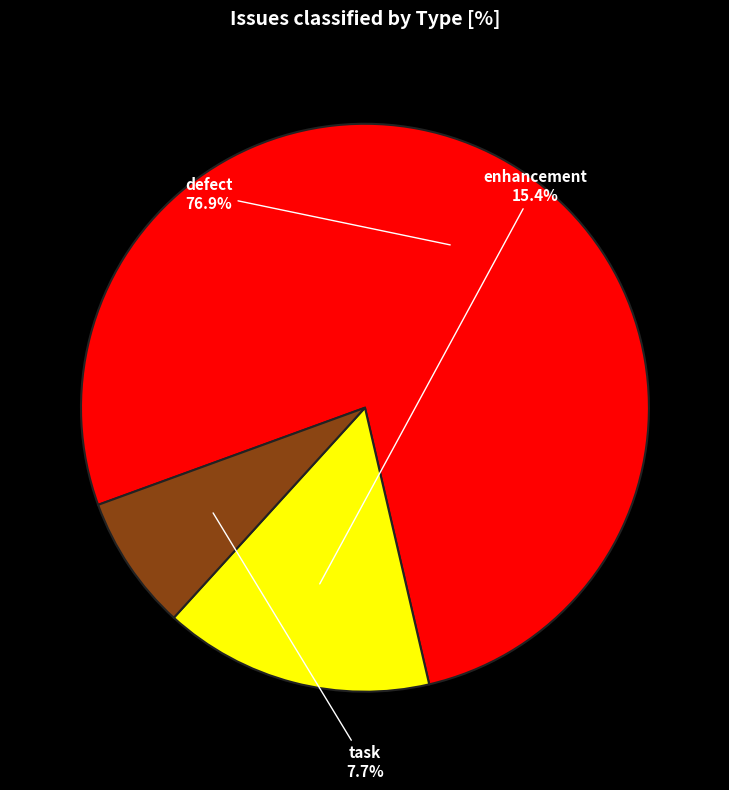

Is there any slice that represents more than half of the pie?

Yes